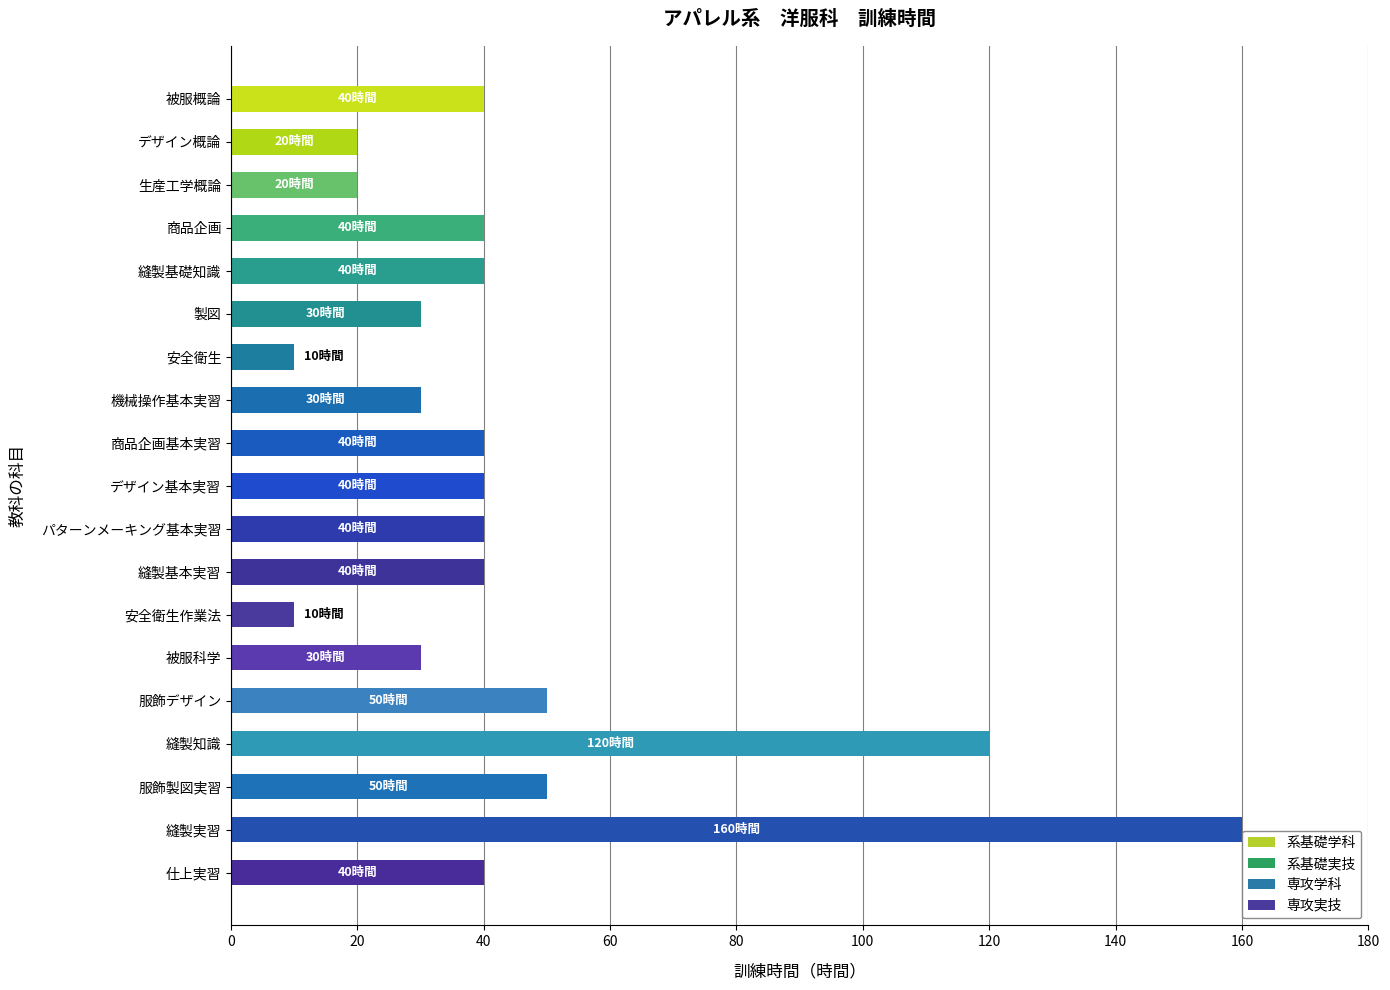

What is the approximate value at 縫製基本実習?

40